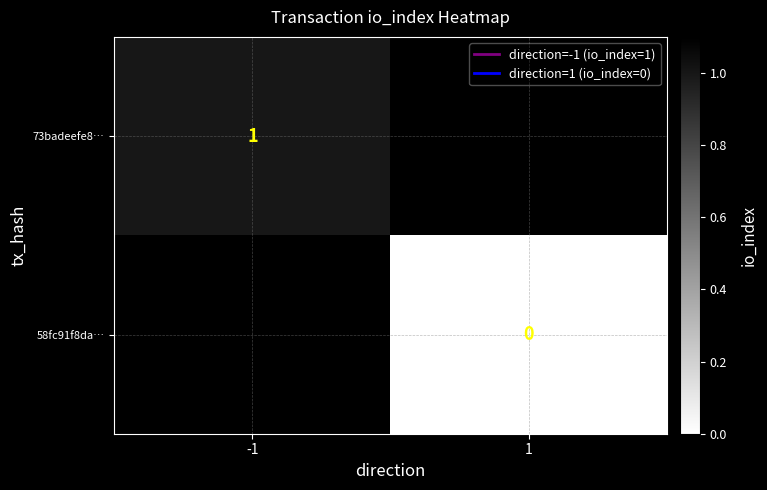

How many positive values does the 73badeefe8… series have?

1